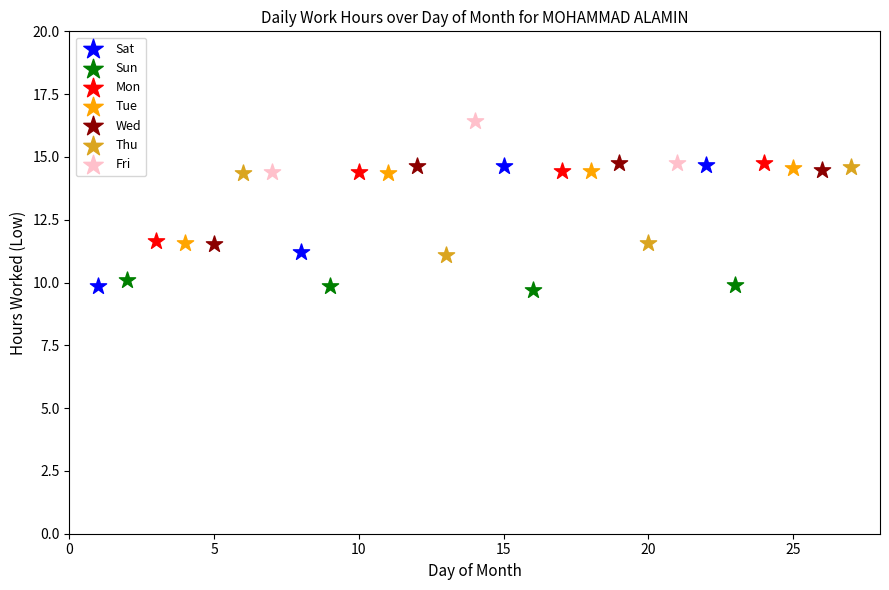

Which series has the widest spread of Y values?

Sat